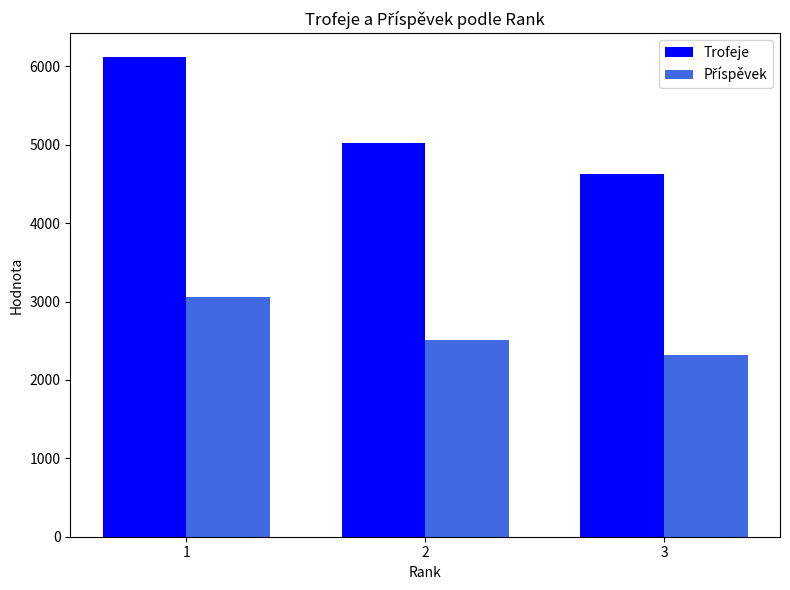

What is the difference between the maximum and minimum values in the Trofeje series?

1488